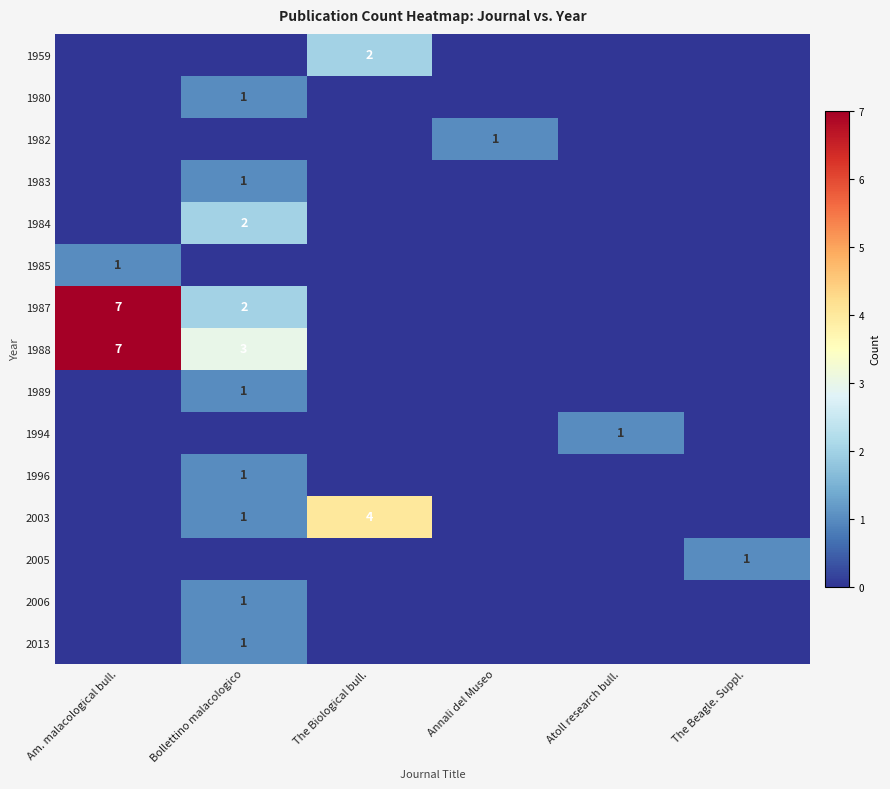

The value of 2005 at The Beagle. Suppl. is 1. True or false?

True